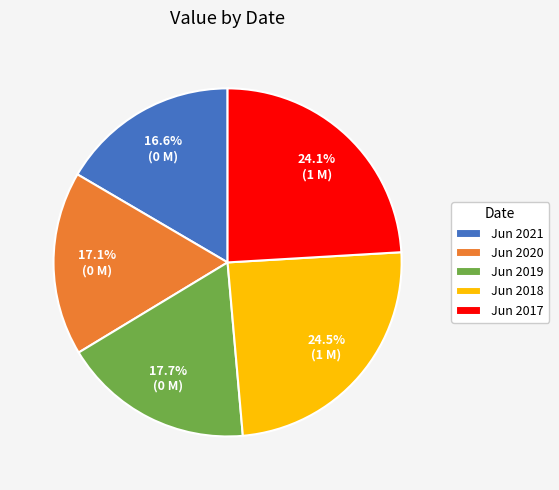

How many segments does this pie chart have?

5